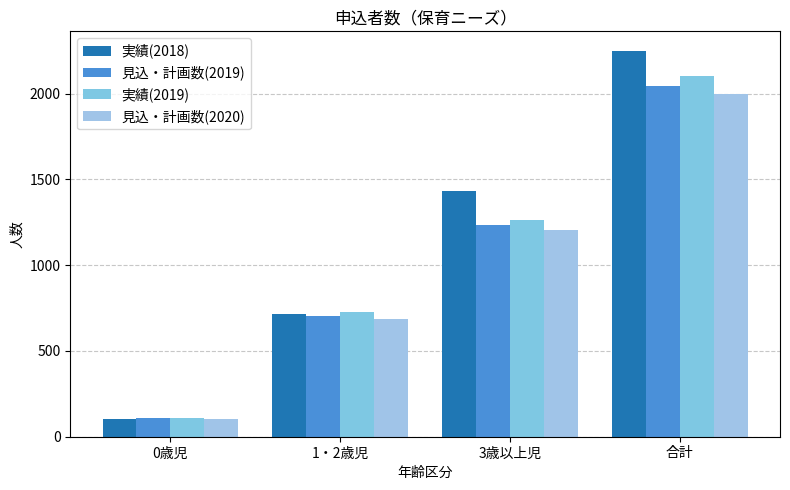

Reading left to right, what are all the values shown in this chart?

実績(2018): 102	714	1434	2250
見込・計画数(2019): 109	705	1232	2046
実績(2019): 112	725	1263	2100
見込・計画数(2020): 106	686	1207	1999